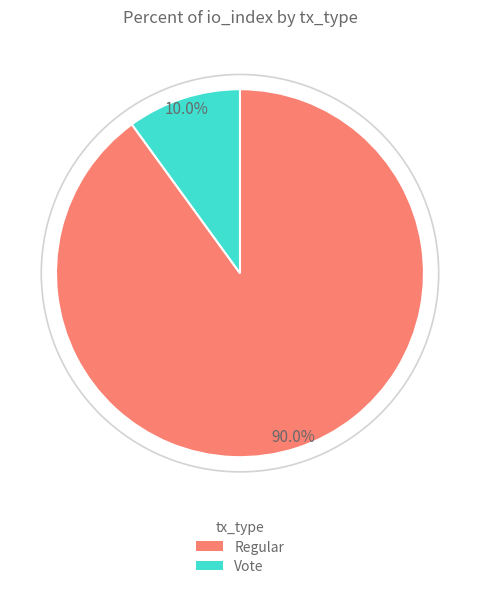

Which has a higher value, Vote or Regular?

Regular